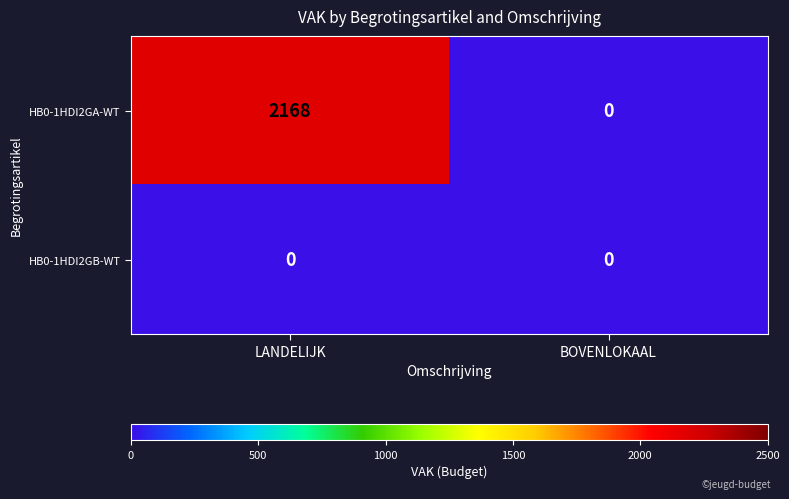

Which series changed the most between LANDELIJK and BOVENLOKAAL?

HB0-1HDI2GA-WT